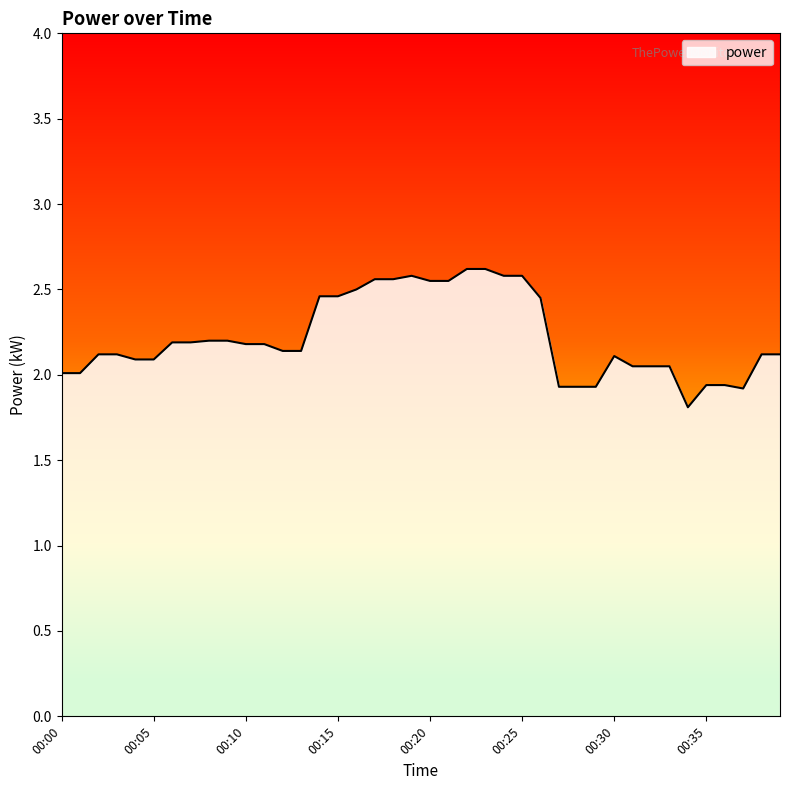

What is the difference between the maximum and minimum values?

0.8